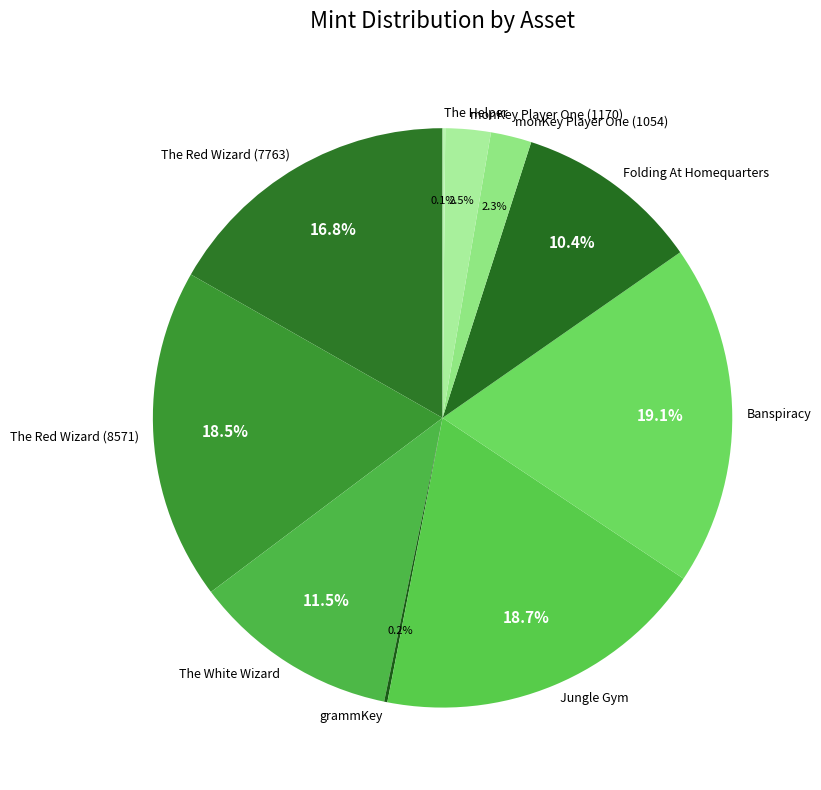

To the nearest percent, what percentage of the pie is Banspiracy?

19%